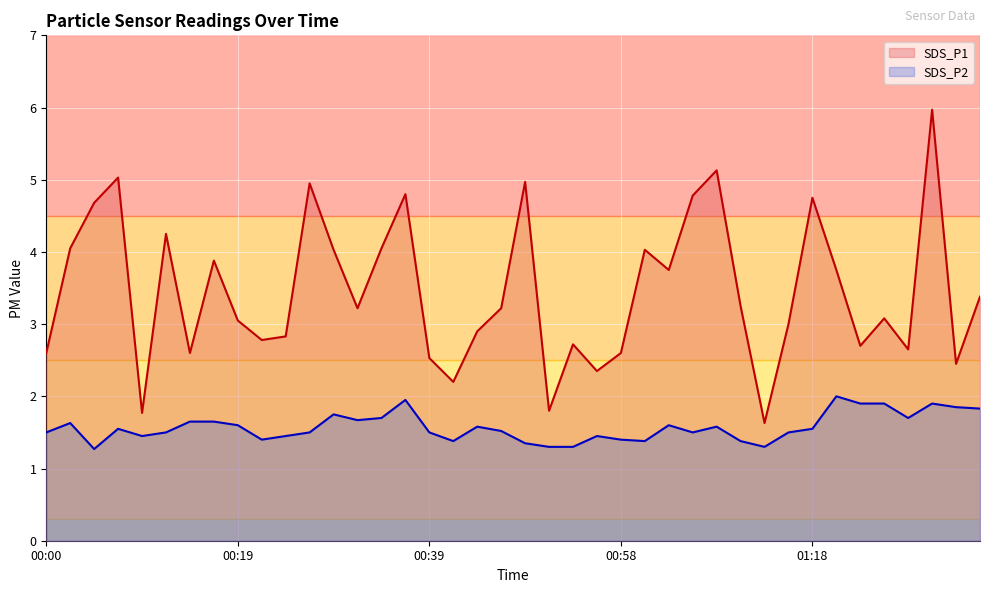

Reading left to right, transcribe all the data shown in this chart.

SDS_P1: 2.6	4.0	4.7	5.0	1.8	4.2	2.6	3.9	3.0	2.8	2.8	5.0	4.0	3.2	4.0	4.8	2.5	2.2	2.9	3.2	5.0	1.8	2.7	2.4	2.6	4.0	3.8	4.8	5.1	3.2	1.6	3.0	4.8	3.8	2.7	3.1	2.6	6.0	2.5	3.4
SDS_P2: 1.5	1.6	1.3	1.6	1.4	1.5	1.6	1.6	1.6	1.4	1.4	1.5	1.8	1.7	1.7	1.9	1.5	1.4	1.6	1.5	1.4	1.3	1.3	1.4	1.4	1.4	1.6	1.5	1.6	1.4	1.3	1.5	1.6	2.0	1.9	1.9	1.7	1.9	1.9	1.8